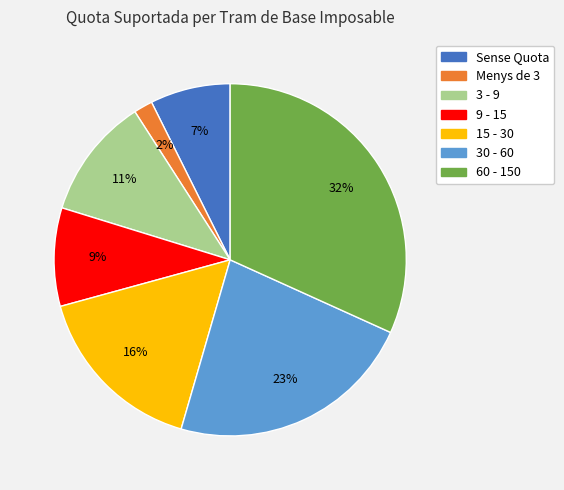

Which category has the biggest portion of the pie?

60 - 150